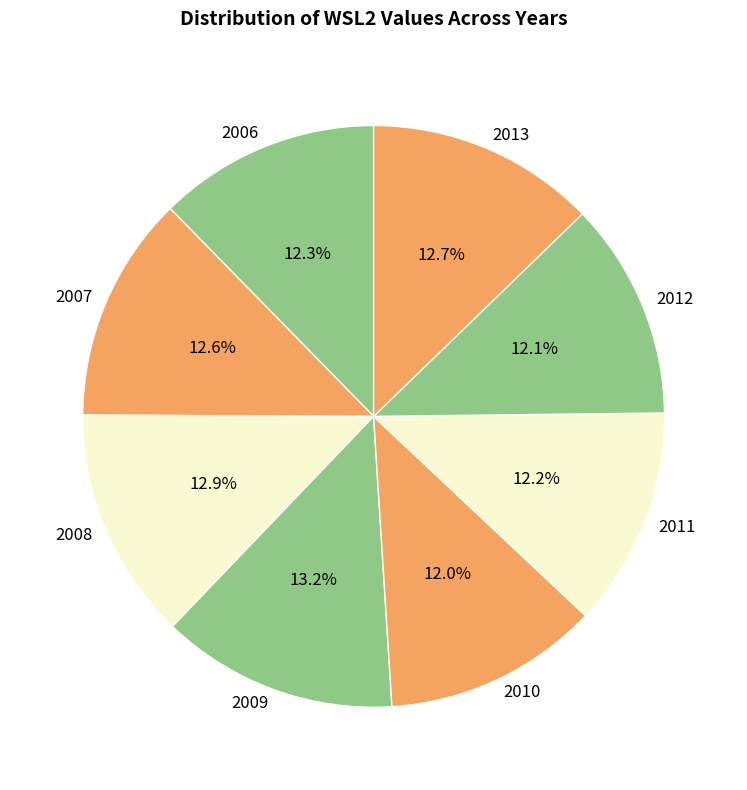

Do 2011 and 2007 together represent more than half of the pie?

No